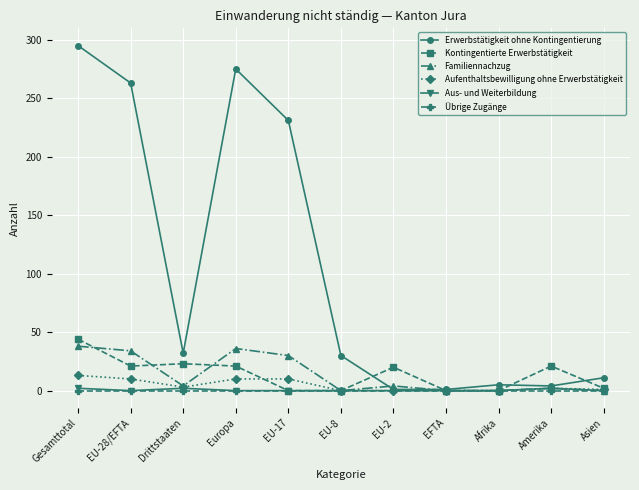

How many data points in Kontingentierte Erwerbstätigkeit are less than 20?

5